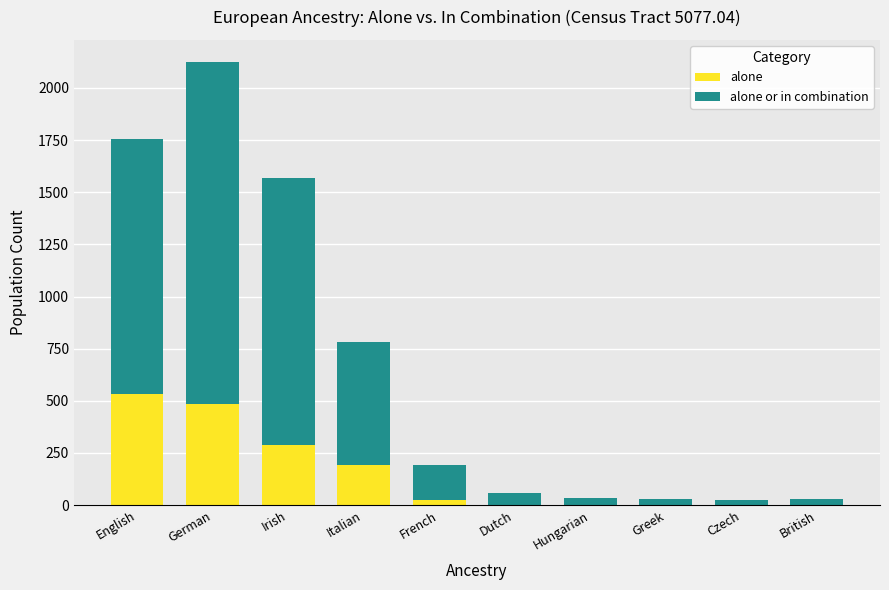

The value of alone at Dutch is 293. True or false?

False